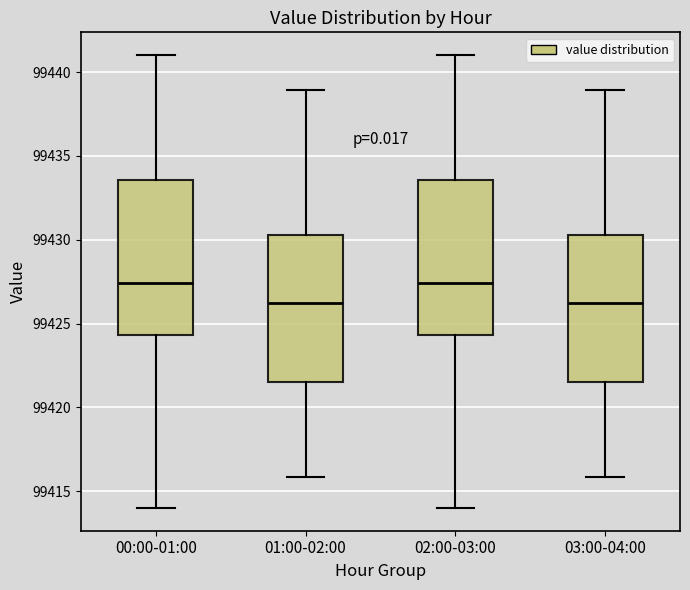

Reading left to right, read every box against the y-axis: the position of its median line, the range the box covers, and the ends of its whiskers. The values are not printed on the chart, so give them approximately, as read against the axis.

00:00-01:00: median 99427.5, box 99424.5 to 99433.5, whiskers 99414.0 to 99441.0
01:00-02:00: median 99426.5, box 99421.5 to 99430.5, whiskers 99416.0 to 99439.0
02:00-03:00: median 99427.5, box 99424.5 to 99433.5, whiskers 99414.0 to 99441.0
03:00-04:00: median 99426.5, box 99421.5 to 99430.5, whiskers 99416.0 to 99439.0